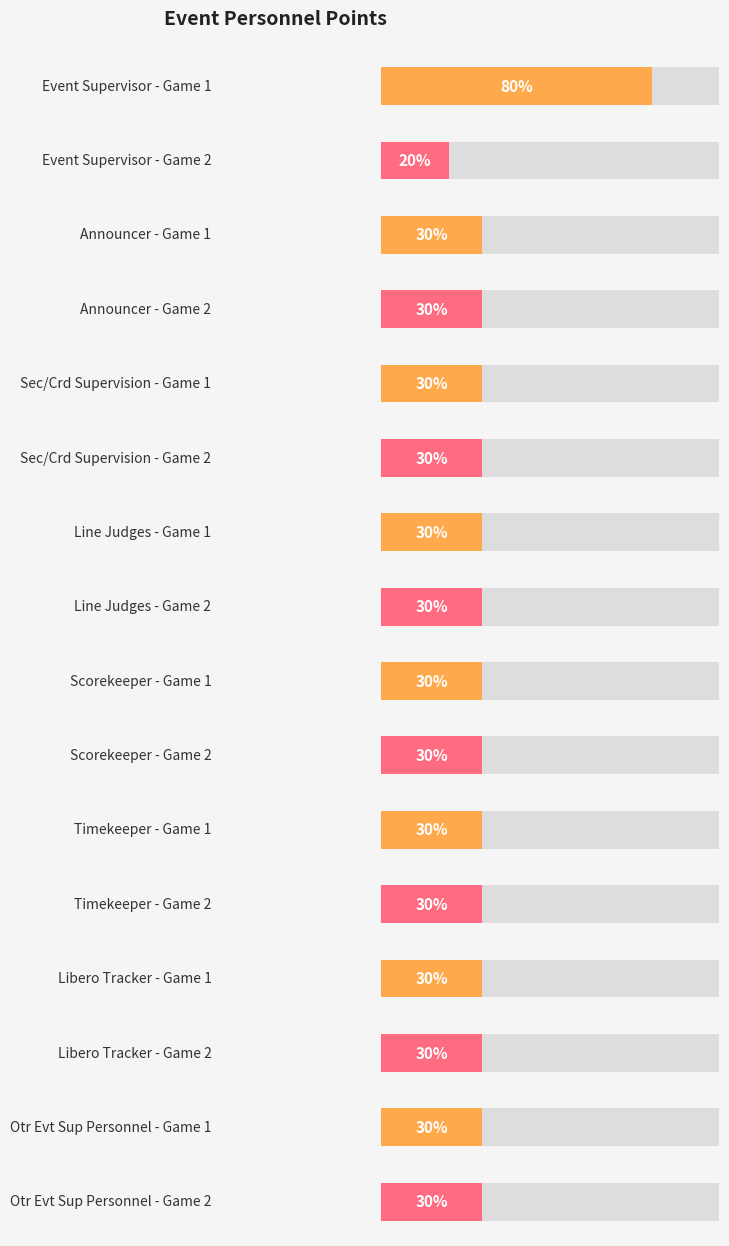

Between Announcer - Game 2 and Libero Tracker - Game 1, which is larger?

Announcer - Game 2